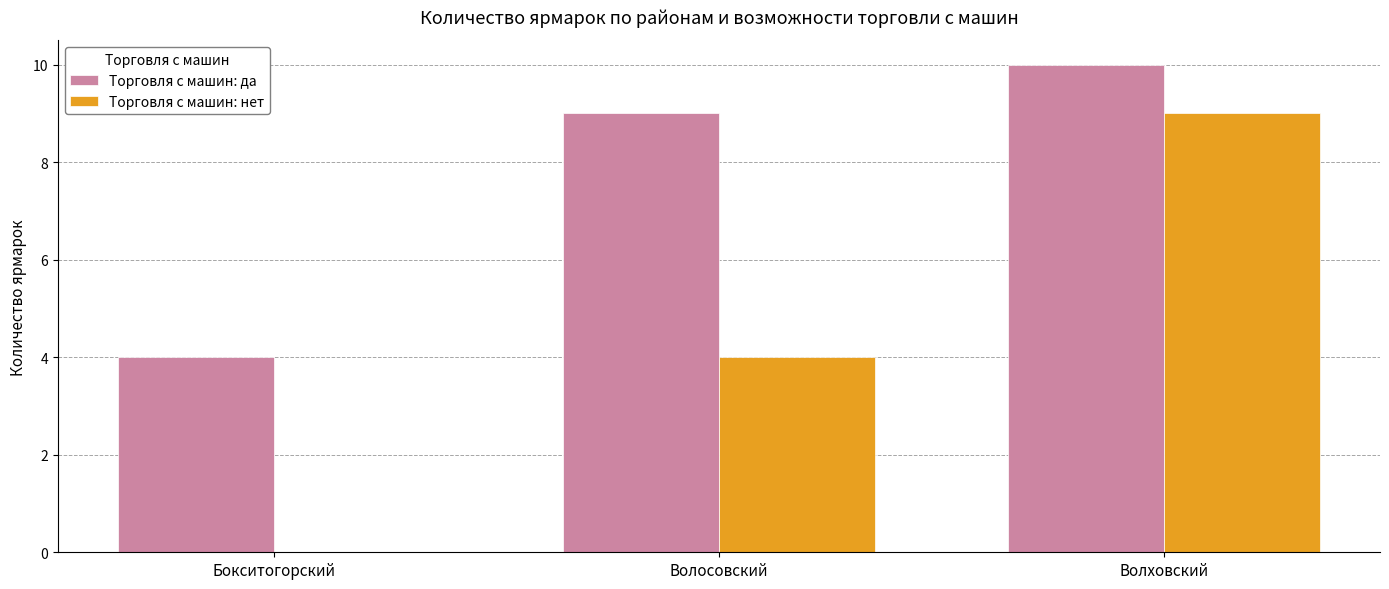

What is the sum of the Торговля с машин: нет values at Волосовский and Бокситогорский?

4